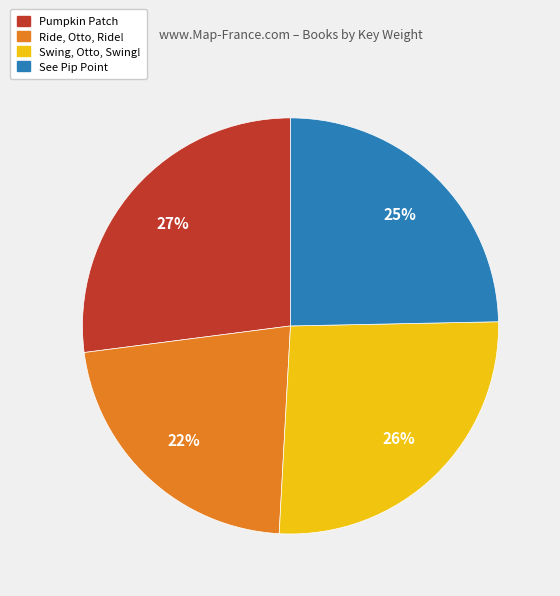

To the nearest percent, what is the average slice percentage?

25%